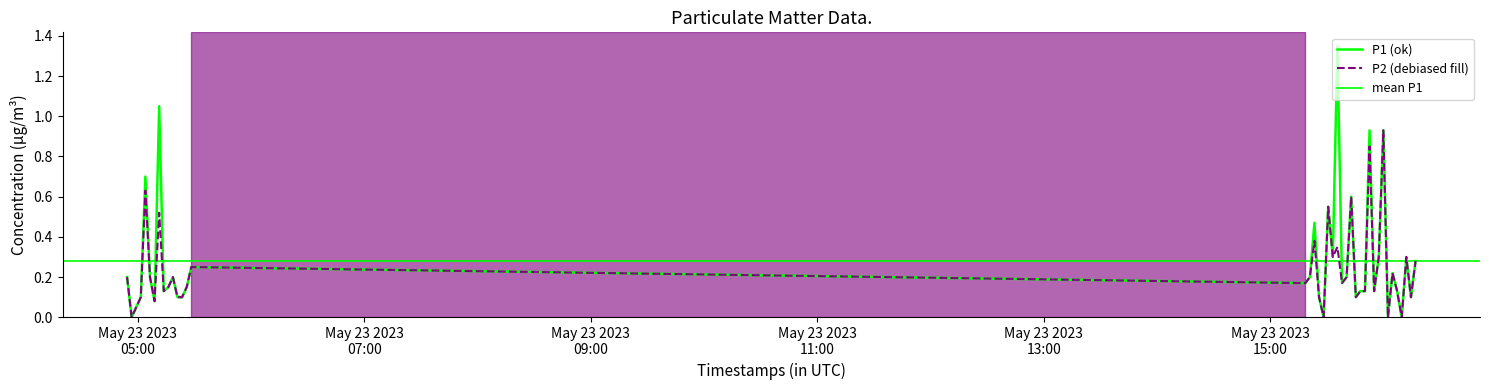

How many positive values does the P1 series have?

36